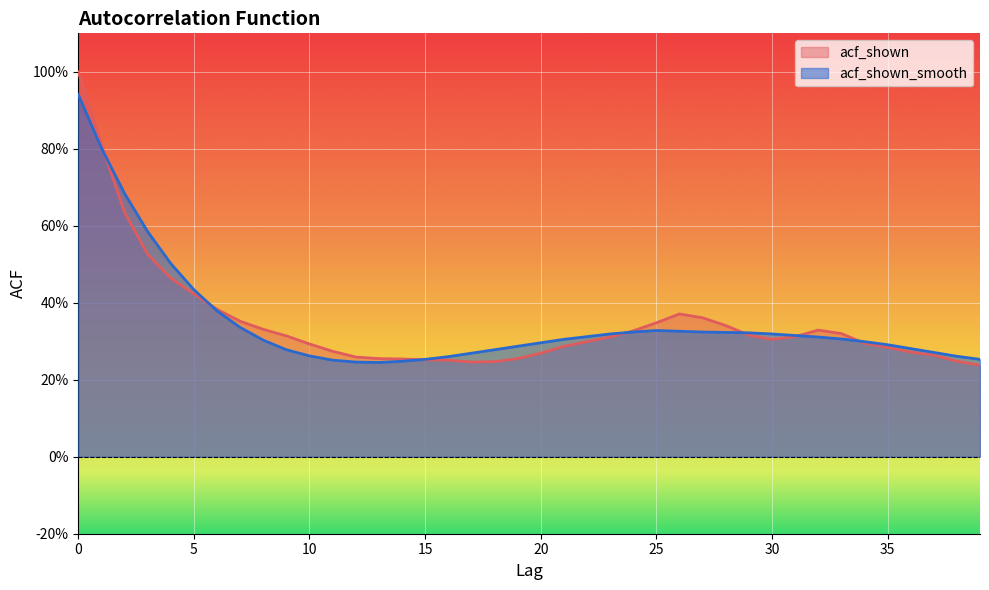

List the series in order of their peak value, lowest first.

acf_shown_smooth, acf_shown